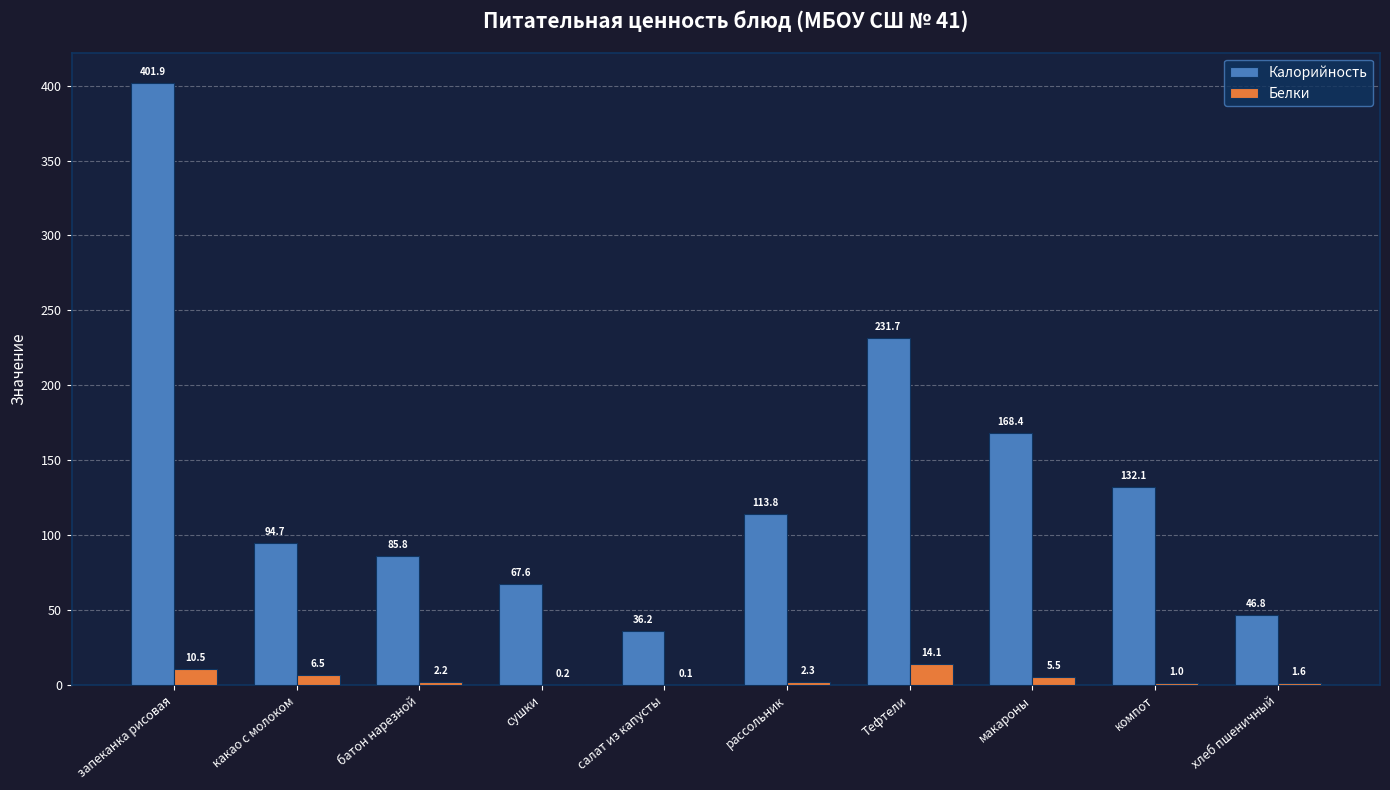

At which label is Белки closest to 7?

какао с молоком